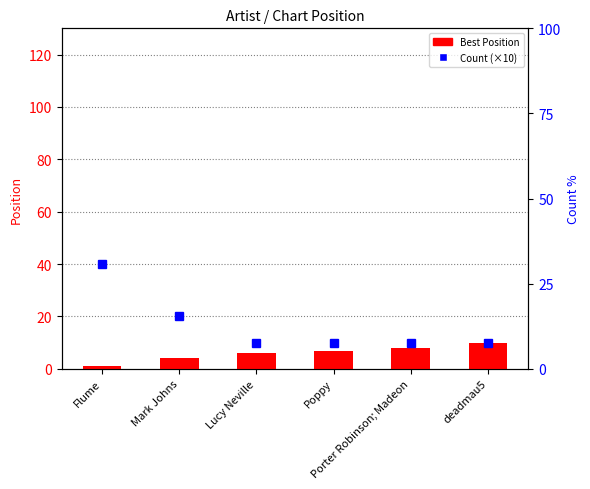

Which label corresponds to the smallest value in the chart?

Flume